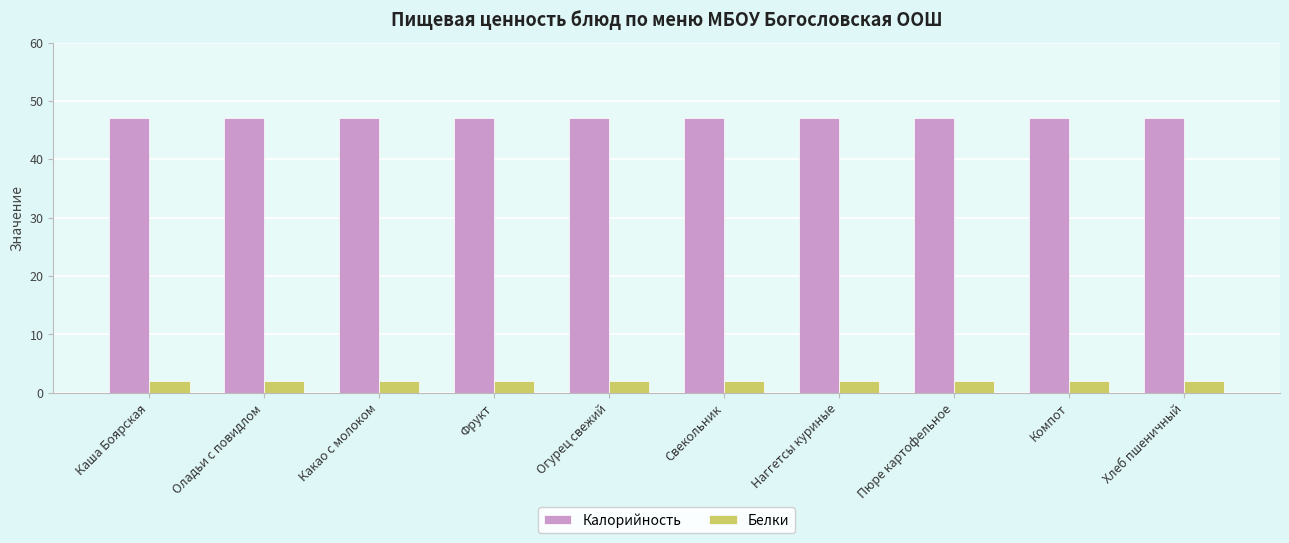

What position from the left is Пюре картофельное?

8